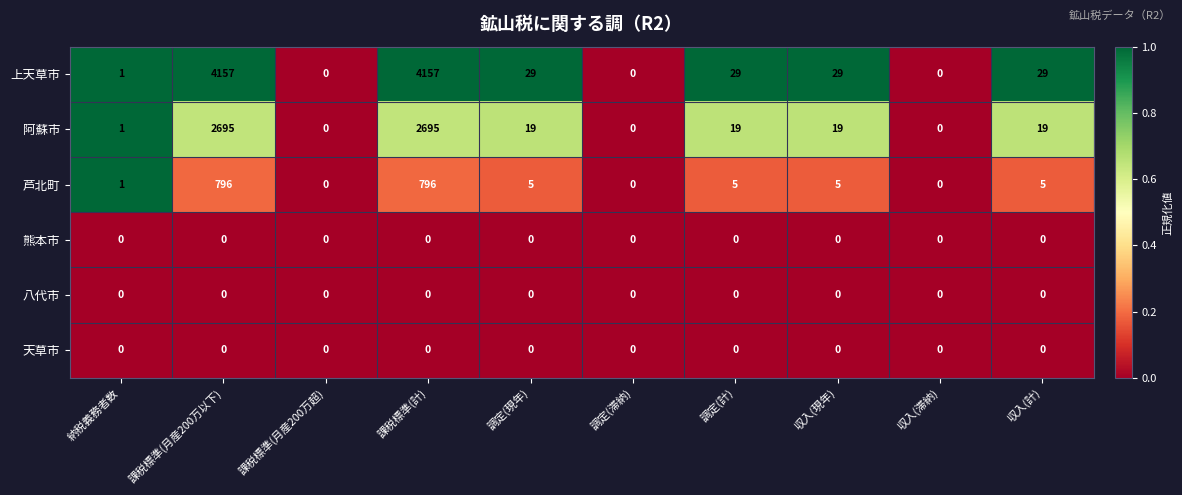

What value does the 阿蘇市 series have at 課税標準(計)?

2695